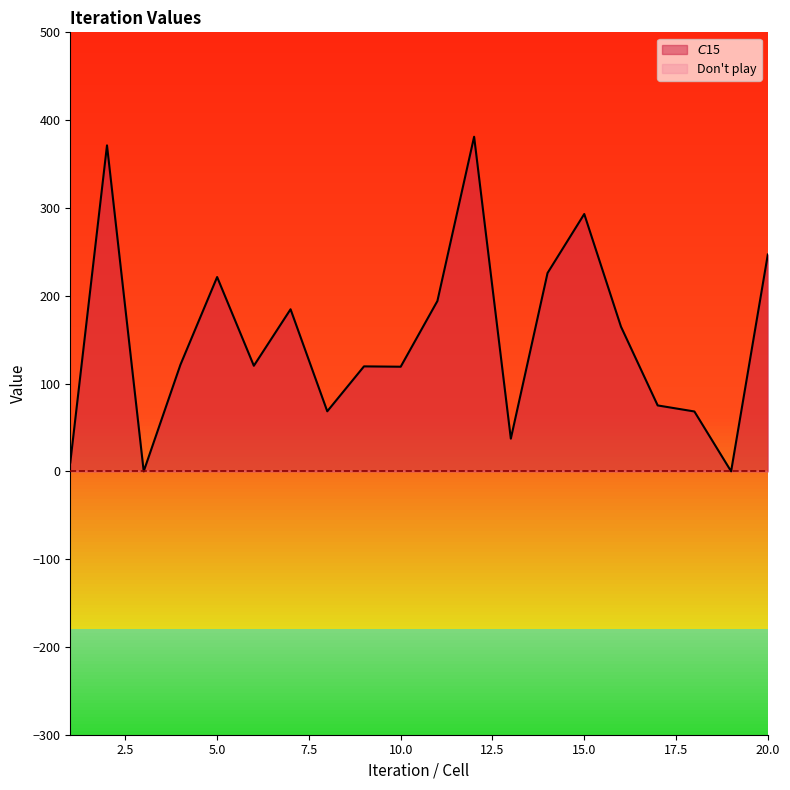

What is the difference between the values at 17 and 11?

119.0